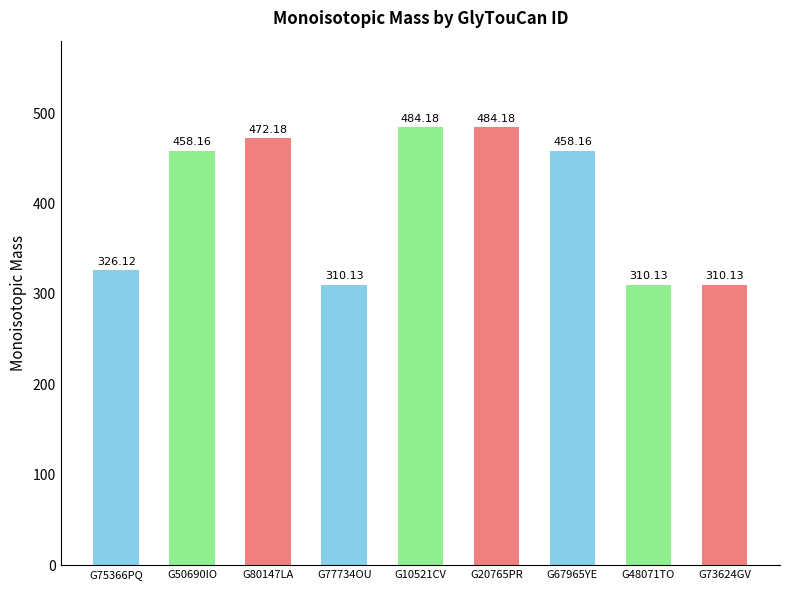

Does the chart contain any negative values?

No